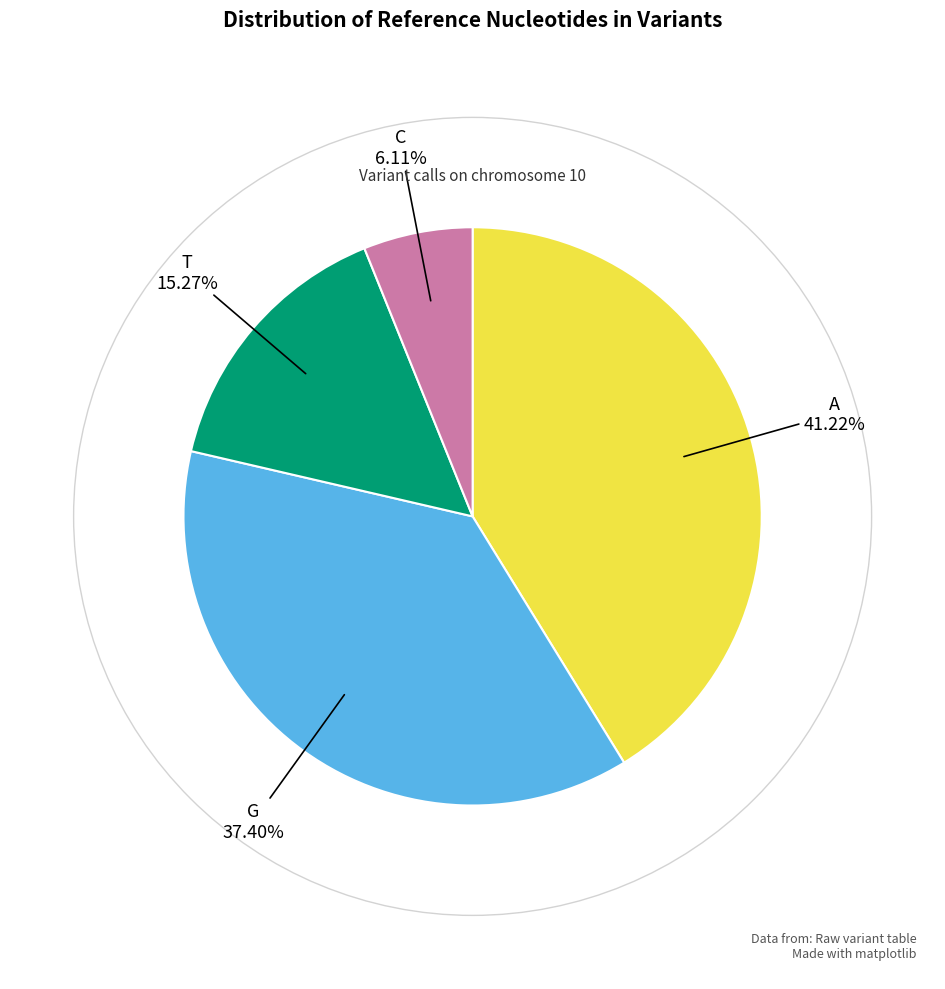

Between G and T, which is larger?

G